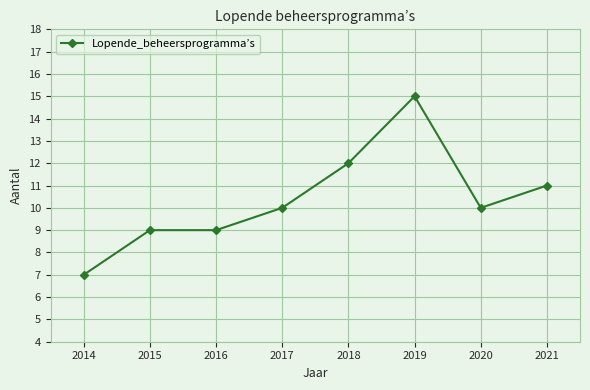

The value at 2016 is 9. True or false?

True